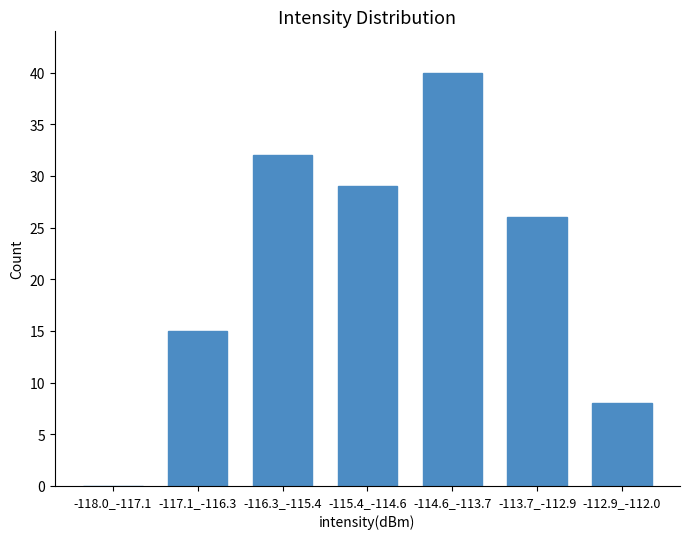

Reading left to right, transcribe all the data shown in this chart.

-118.0_-117.1=0	-117.1_-116.3=15	-116.3_-115.4=32	-115.4_-114.6=29	-114.6_-113.7=40	-113.7_-112.9=26	-112.9_-112.0=8